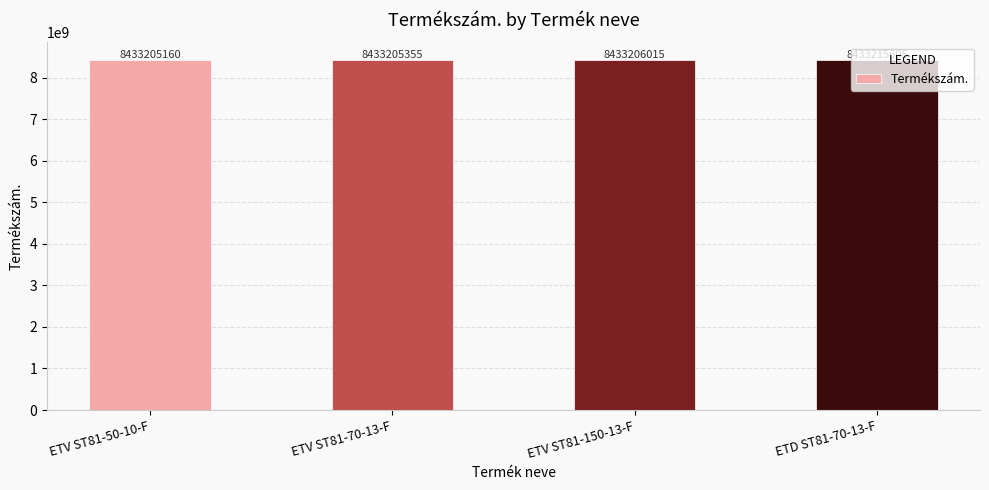

Reading left to right, extract all data points from this chart.

ETV ST81-50-10-F=8433205160	ETV ST81-70-13-F=8433205355	ETV ST81-150-13-F=8433206015	ETD ST81-70-13-F=8433215605